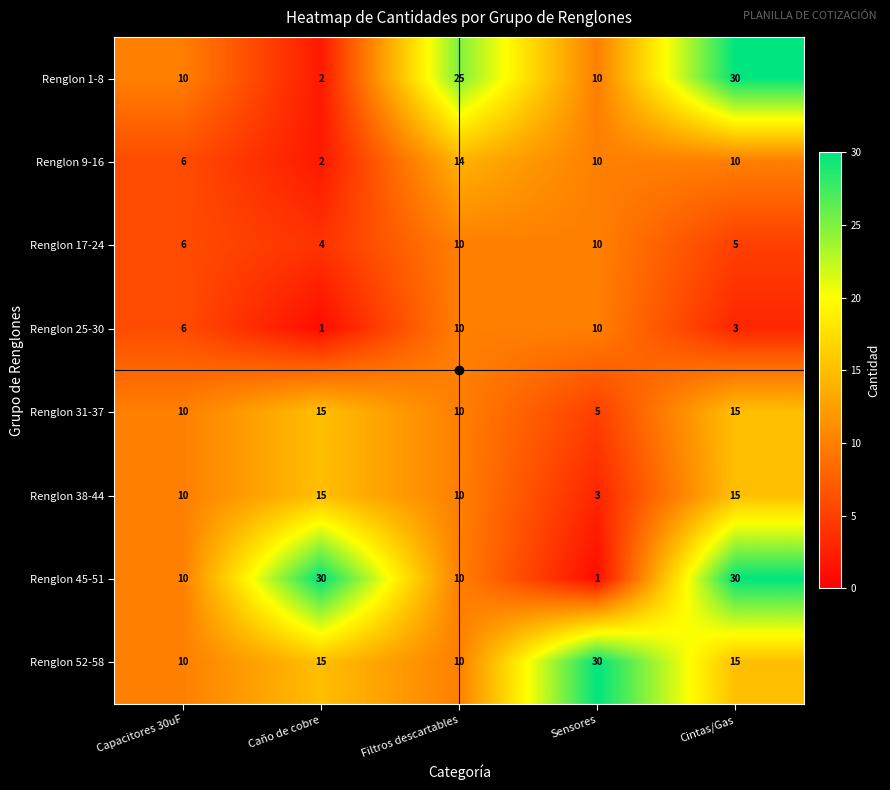

Is it true that Renglon 25-30 equals 15 at Sensores?

False